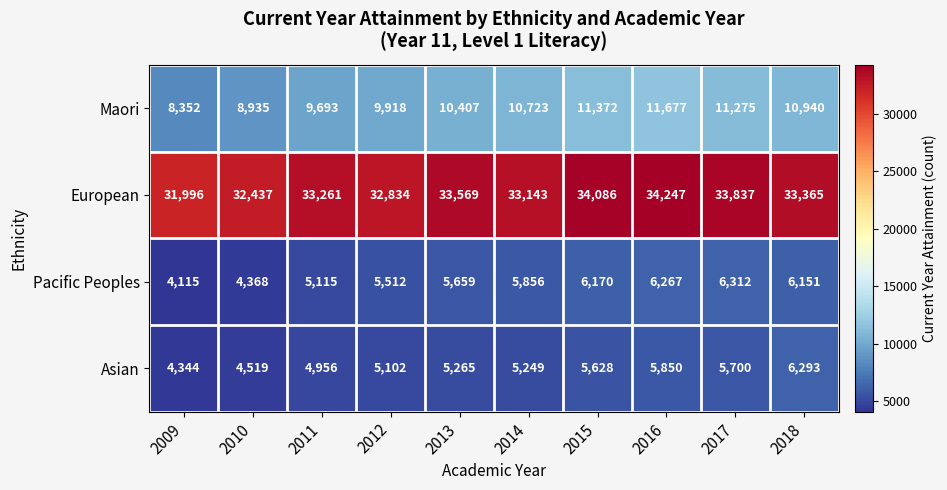

At which category is the sum across all series the highest?

2016